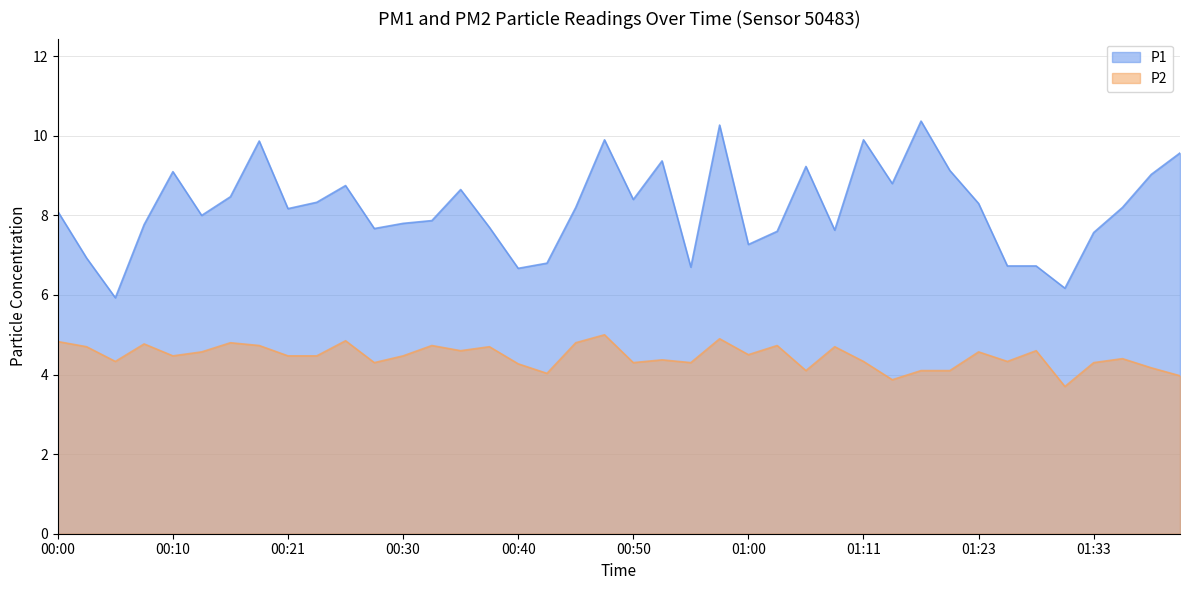

What position from the right is 01:21?

9